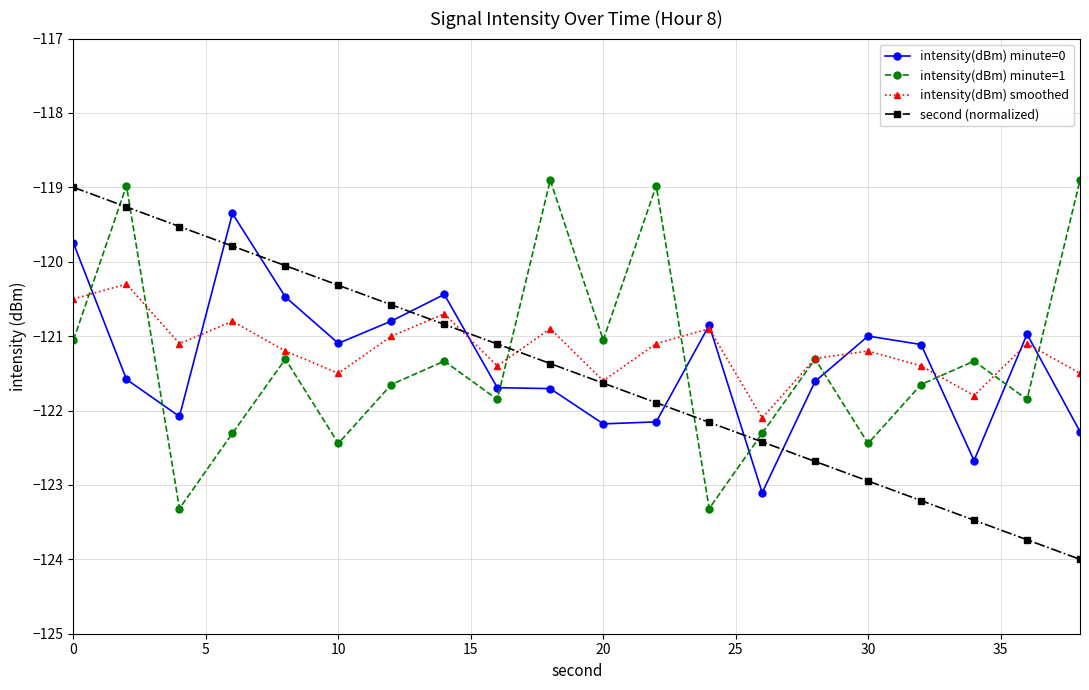

How many series are shown in this chart?

4